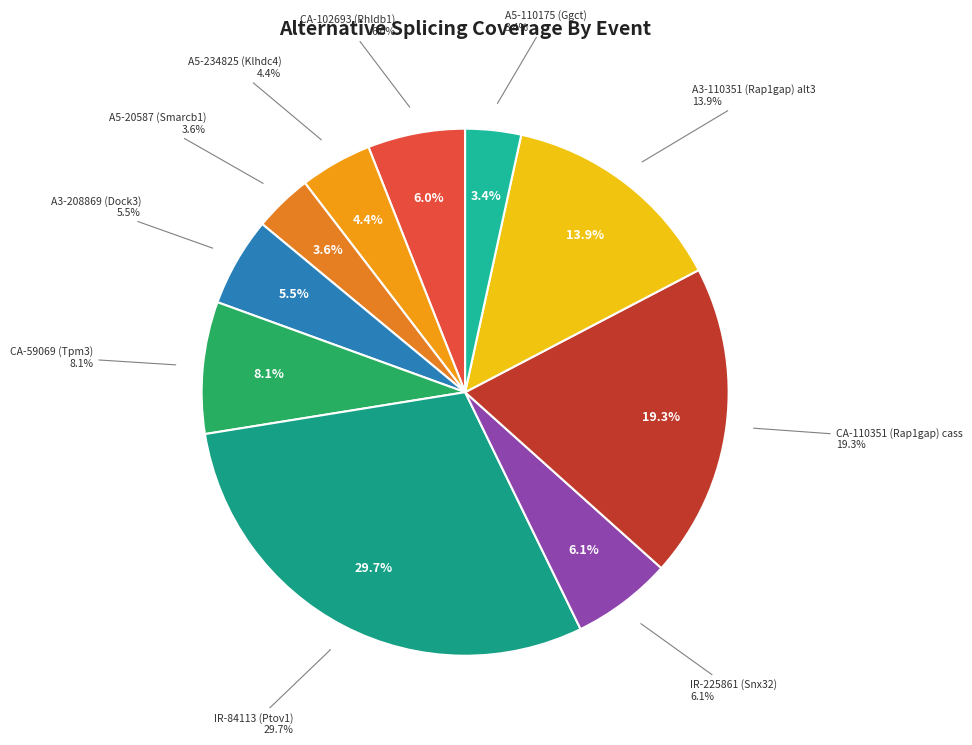

Rank the categories by value from highest to lowest.

IR-84113 (Ptov1), CA-110351 (Rap1gap) cass, A3-110351 (Rap1gap) alt3, CA-59069 (Tpm3), IR-225861 (Snx32), CA-102693 (Phldb1), A3-208869 (Dock3), A5-234825 (Klhdc4), A5-20587 (Smarcb1), A5-110175 (Ggct)